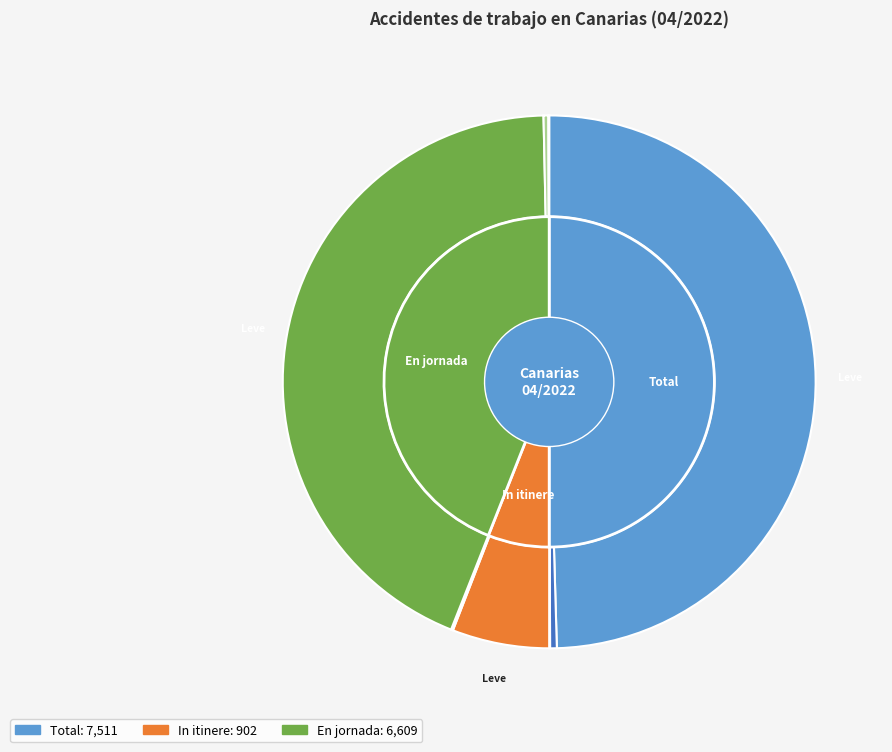

How many segments does this pie chart have?

9